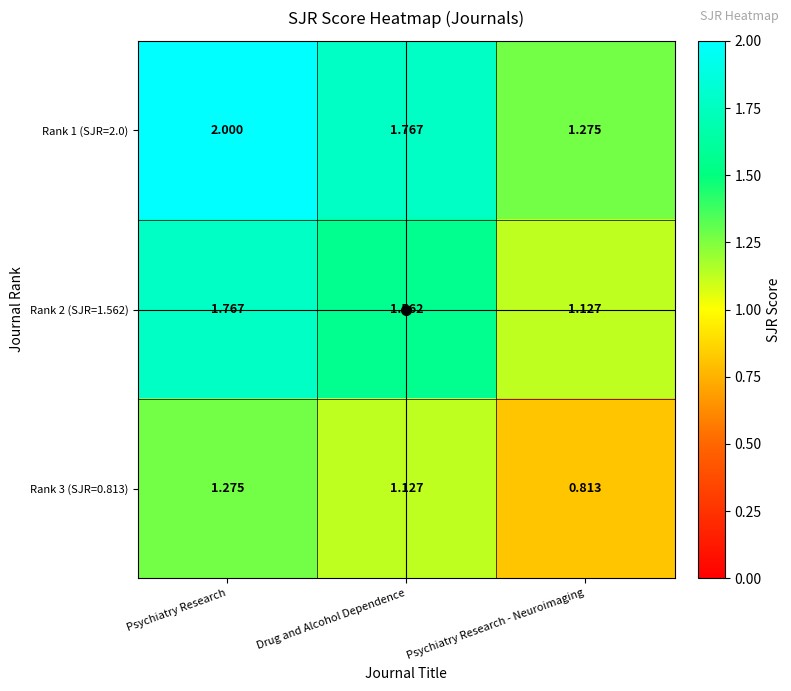

What is the maximum value shown in the chart?

2.0